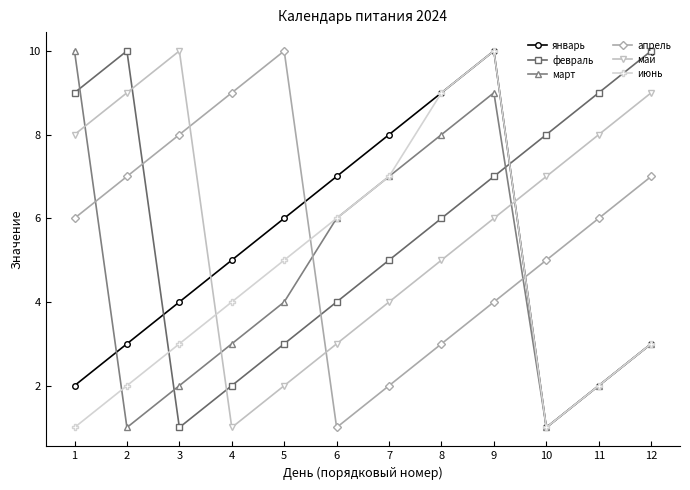

True or false: февраль and май cross at least once.

True